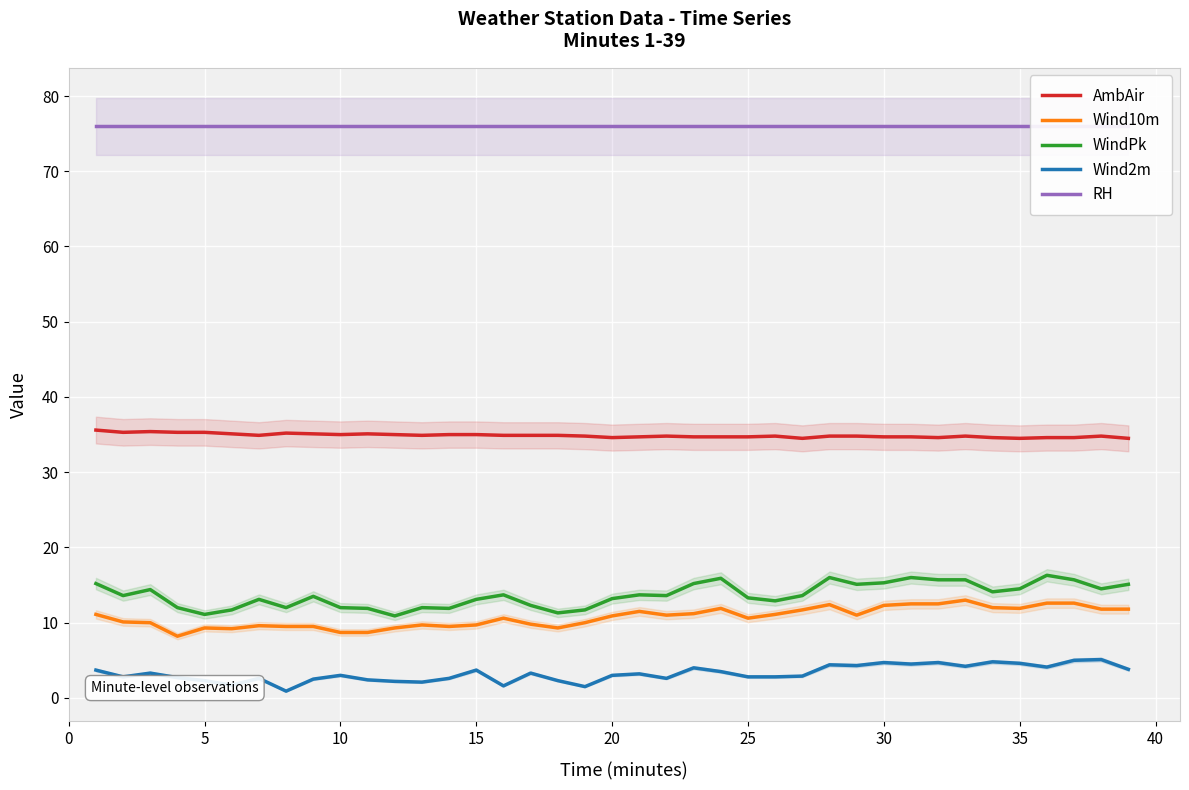

What is the minimum value for Wind10m?

8.2